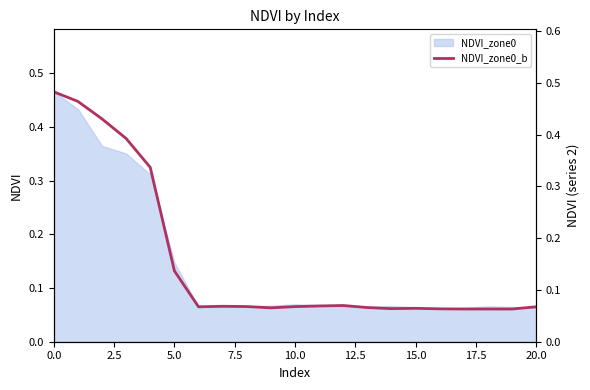

True or false: the data shows 0.1 at 10.0.

False